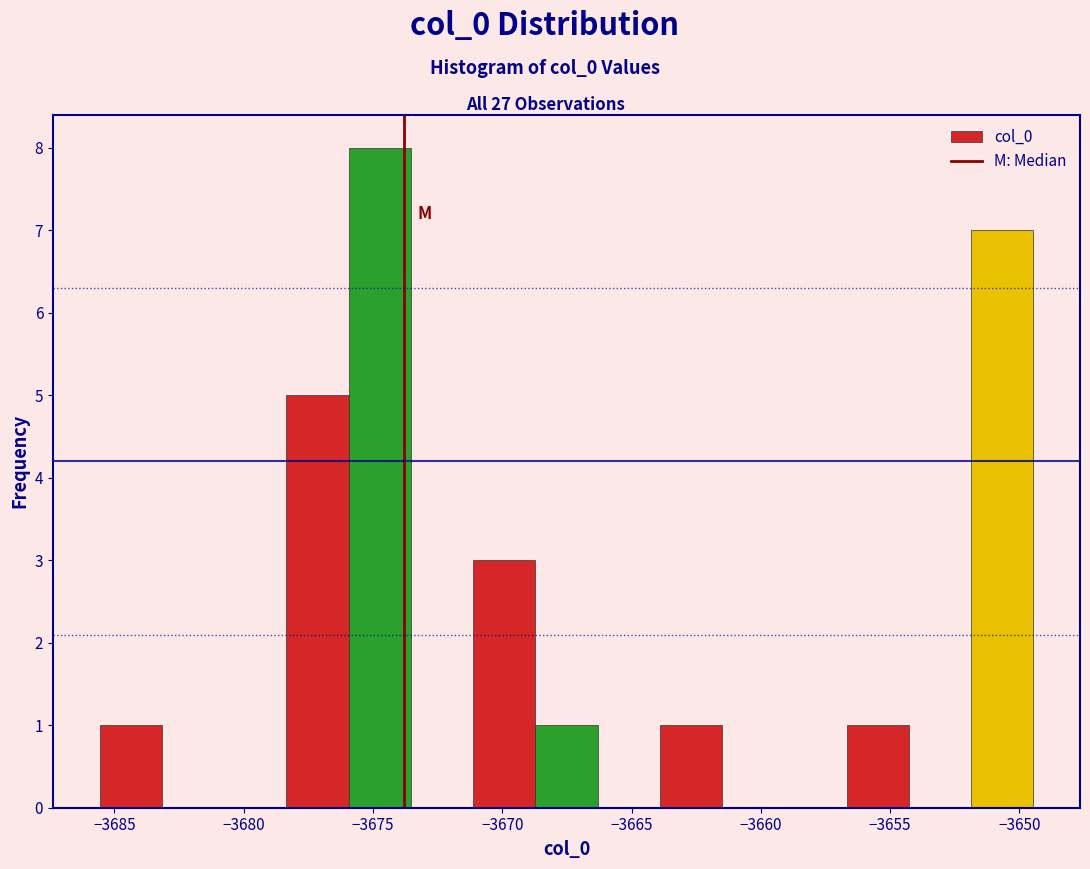

How tall is the bar that spans -3668.5 to -3666.5 on the x-axis? Neither the bar edges nor the heights are printed on the chart, so give them approximately, as read against the axes.

1